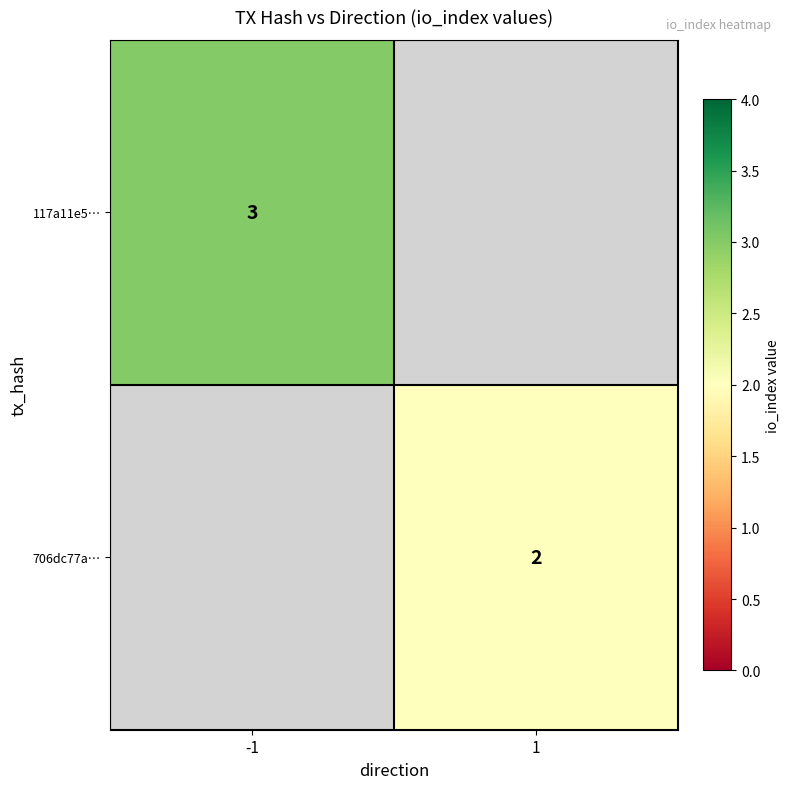

Between 1 and -1, which is larger?

-1